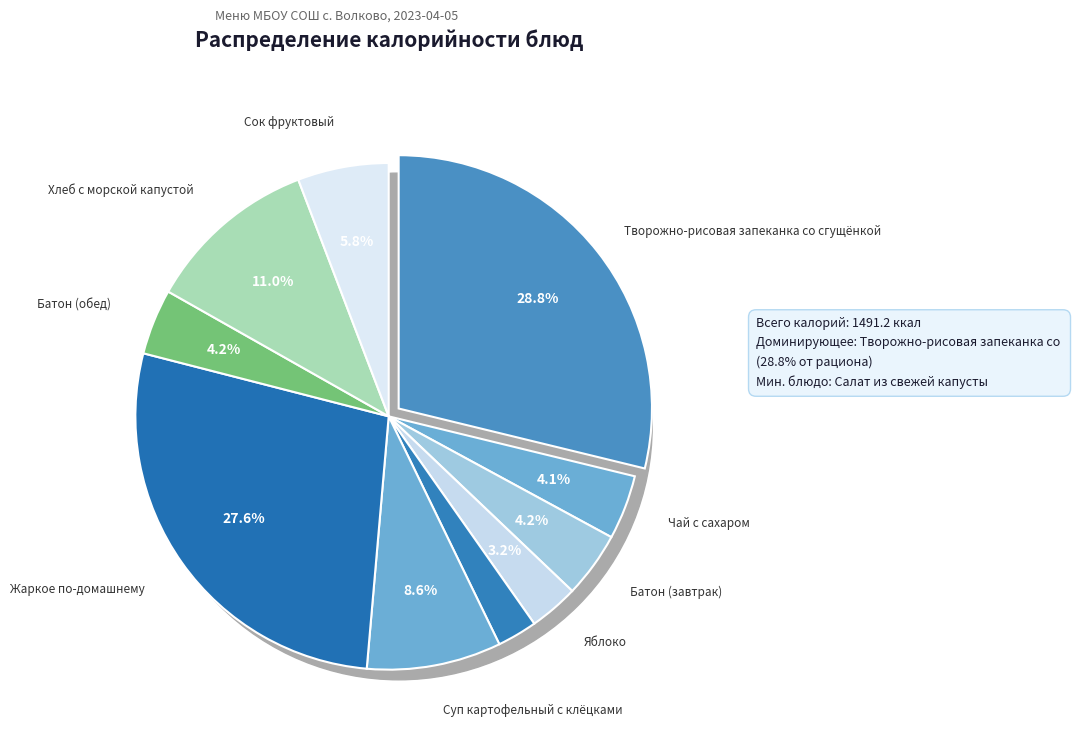

How many segments does this pie chart have?

10